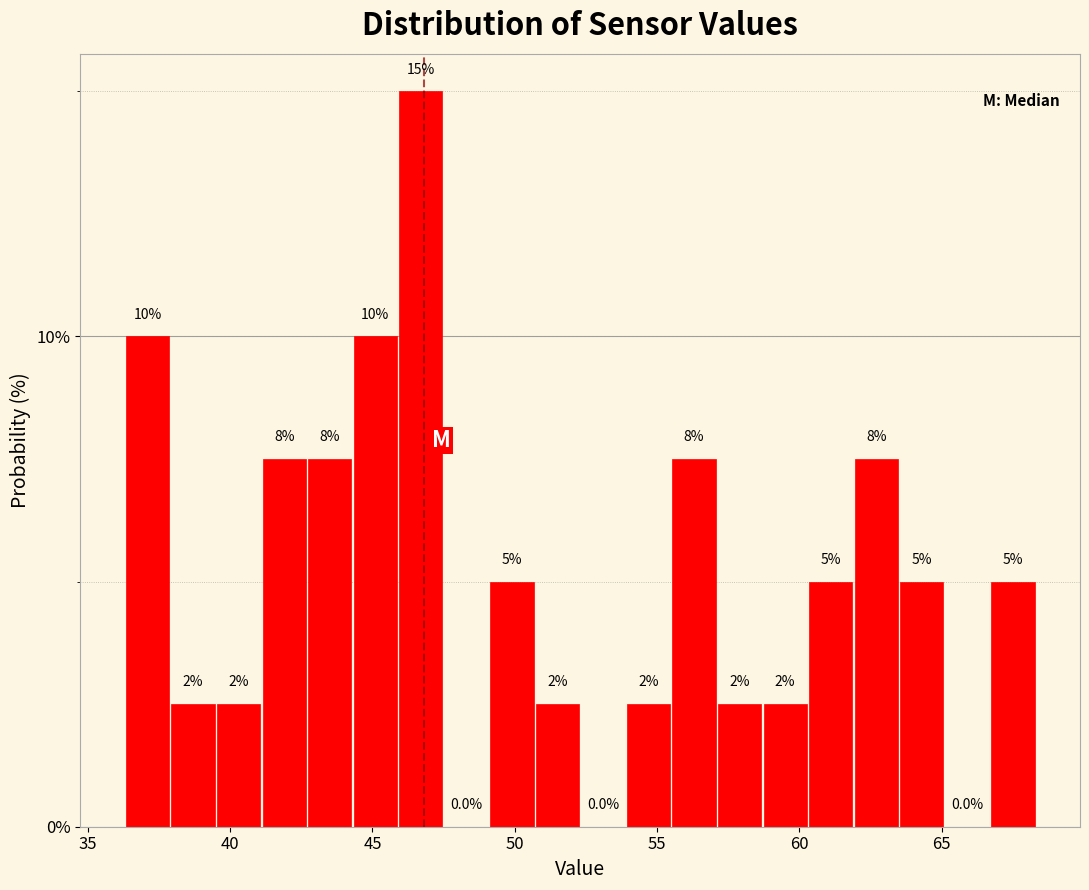

Around what value on the x-axis is the tallest bar? Give the approximate position of its centre, as read against the axis.

46.5